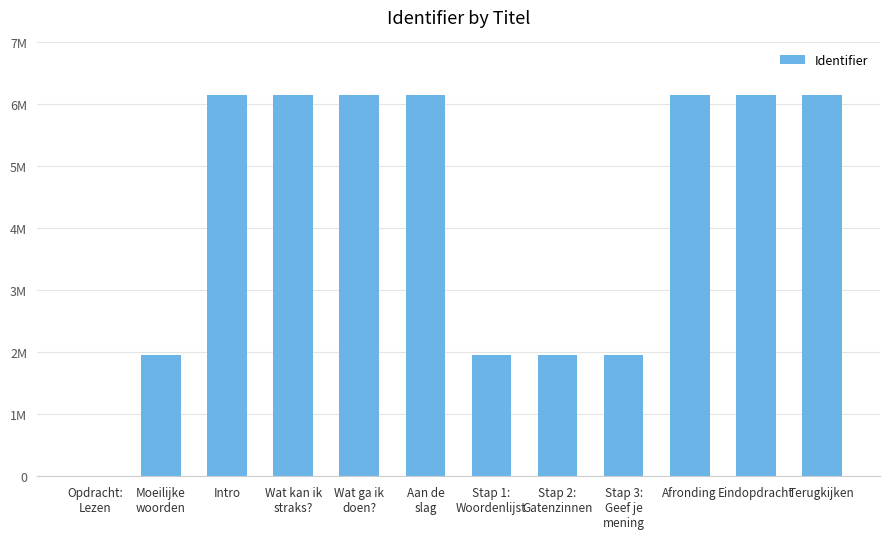

Reading left to right, list all the values displayed in this chart.

Opdracht:
Lezen=0	Moeilijke
woorden=1951686	Intro=6150837	Wat kan ik
straks?=6150839	Wat ga ik
doen?=6150840	Aan de
slag=6150842	Stap 1:
Woordenlijst=1951690	Stap 2:
Gatenzinnen=1951692	Stap 3:
Geef je
mening=1951694	Afronding=6150843	Eindopdracht=6150844	Terugkijken=6150848